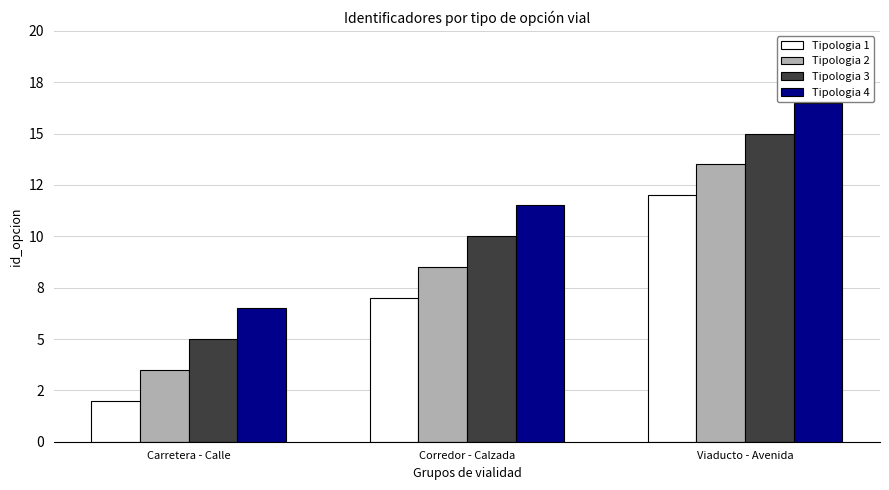

What are all the series names shown in the legend?

Tipologia 1, Tipologia 2, Tipologia 3, Tipologia 4